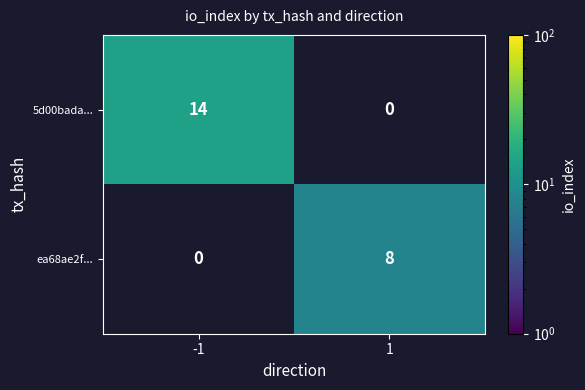

Count the number of categories in the chart.

2